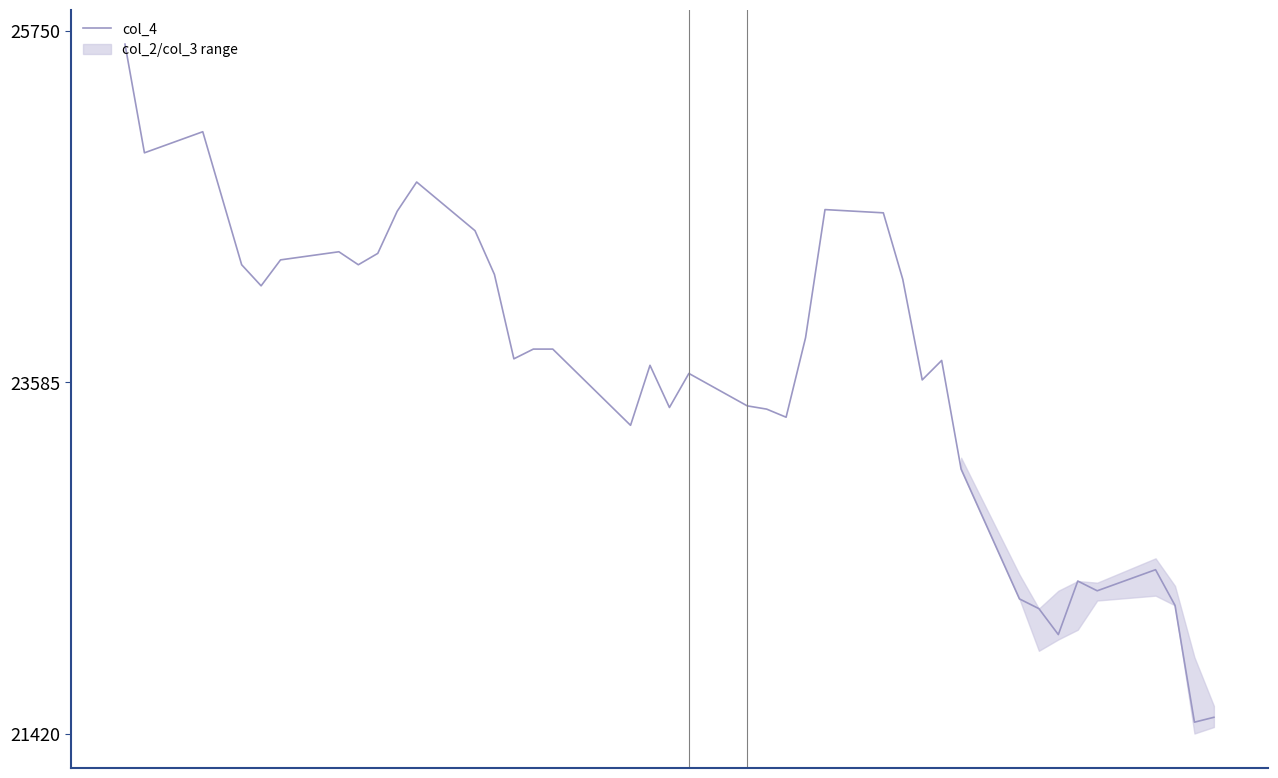

Does the chart display data point markers on the line(s)?

No